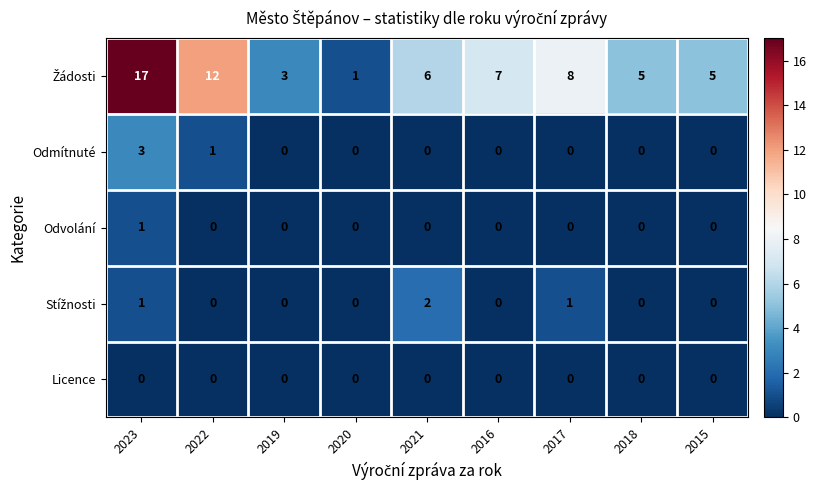

Which category has the highest value in the Odmítnuté series?

2023